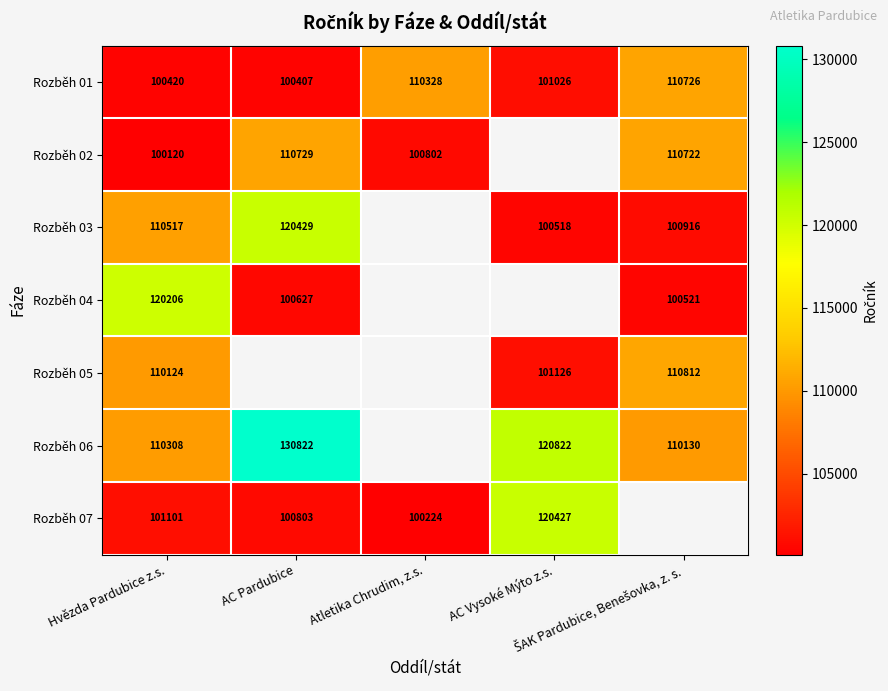

How many distinct data groups are displayed?

7